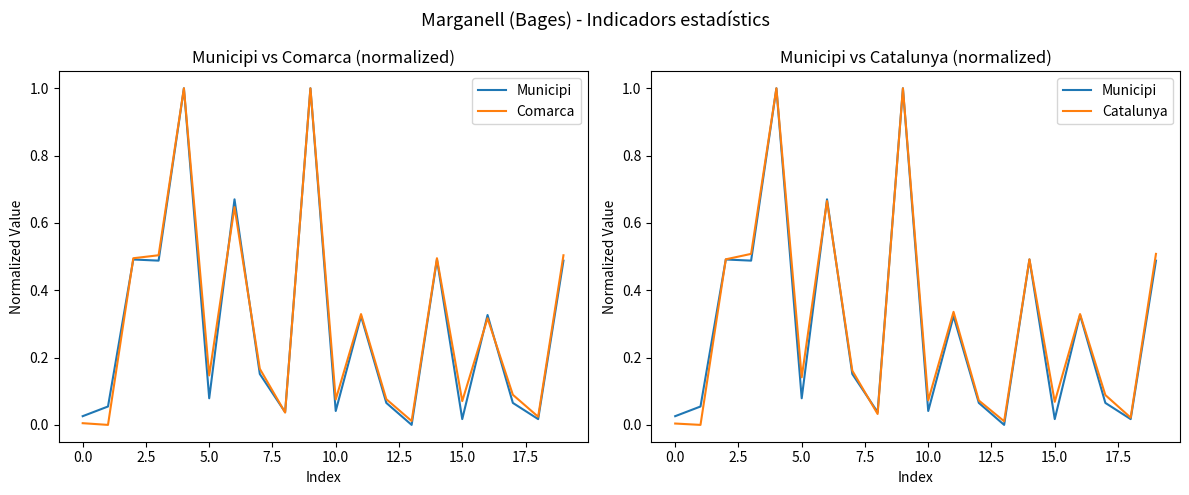

True or false: Municipi has a value of 0.3 at 16.

True